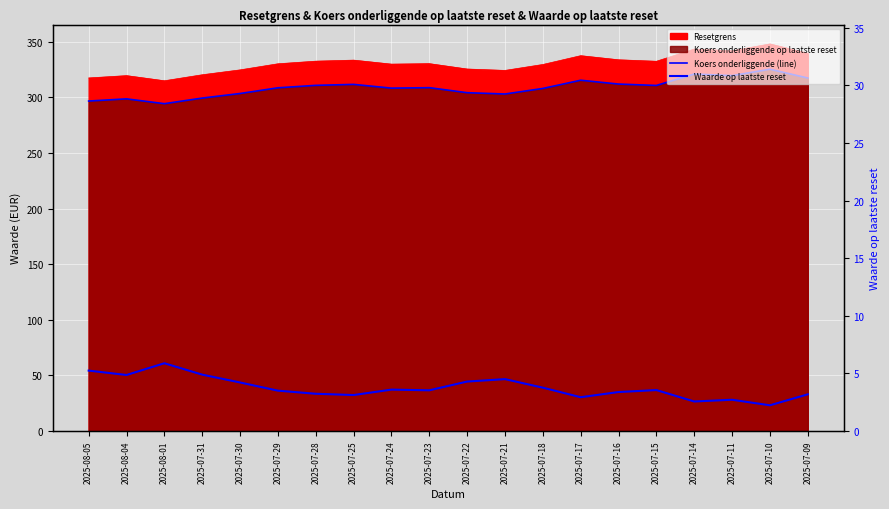

How many lines are shown in the chart?

2